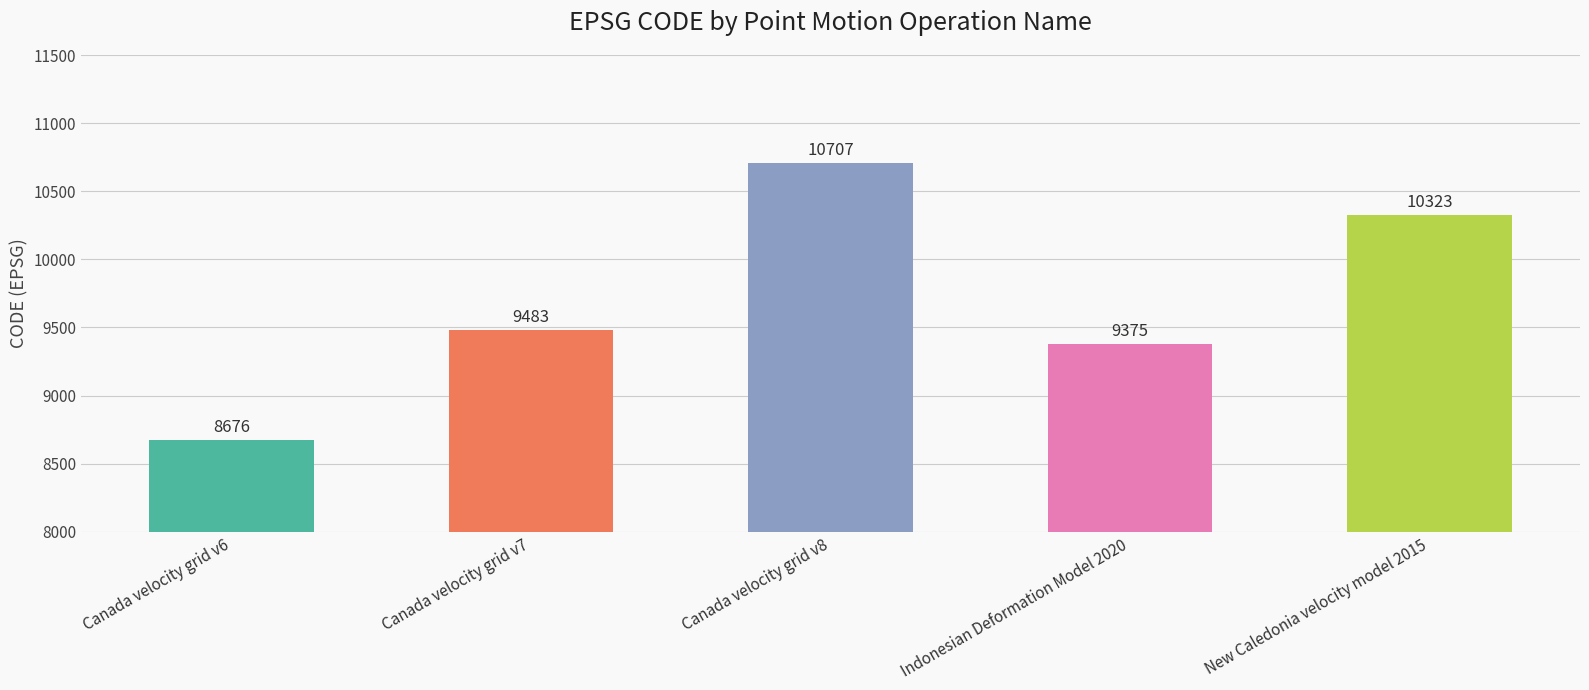

Where is the data nearest to the value 9691?

Canada velocity grid v7